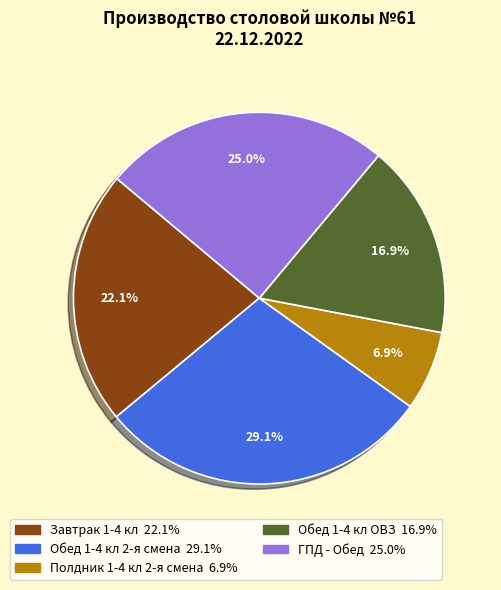

The ГПД - Обед slice represents 25% of the pie. True or false?

True